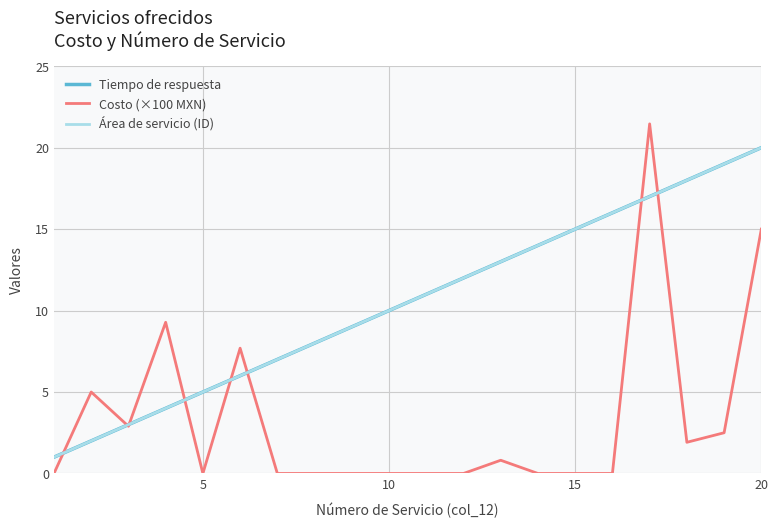

Which series has the largest total across all categories?

Tiempo de respuesta